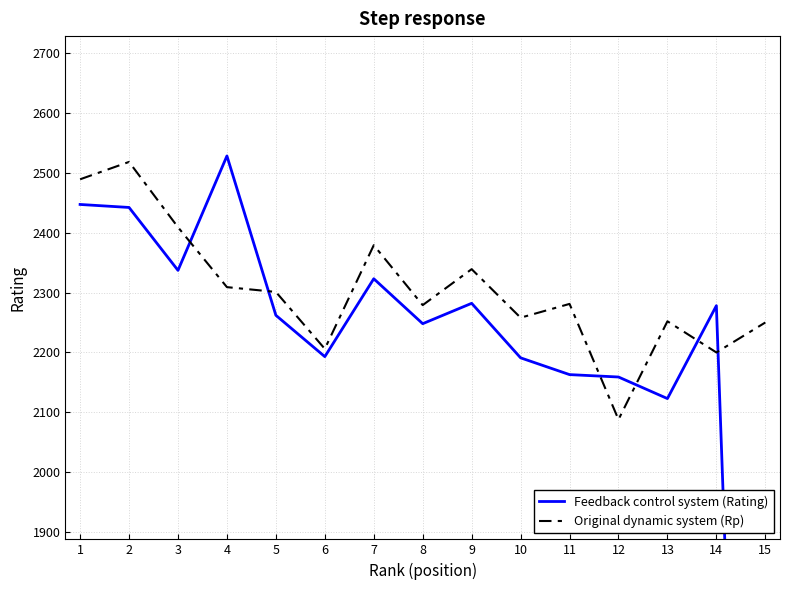

Does the chart display data point markers on the line(s)?

No